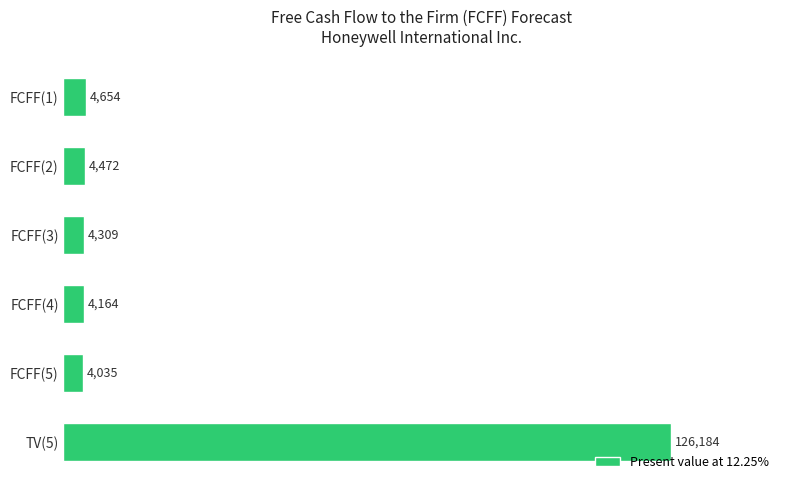

List the labels in order of value, largest first.

TV(5), FCFF(1), FCFF(2), FCFF(3), FCFF(4), FCFF(5)